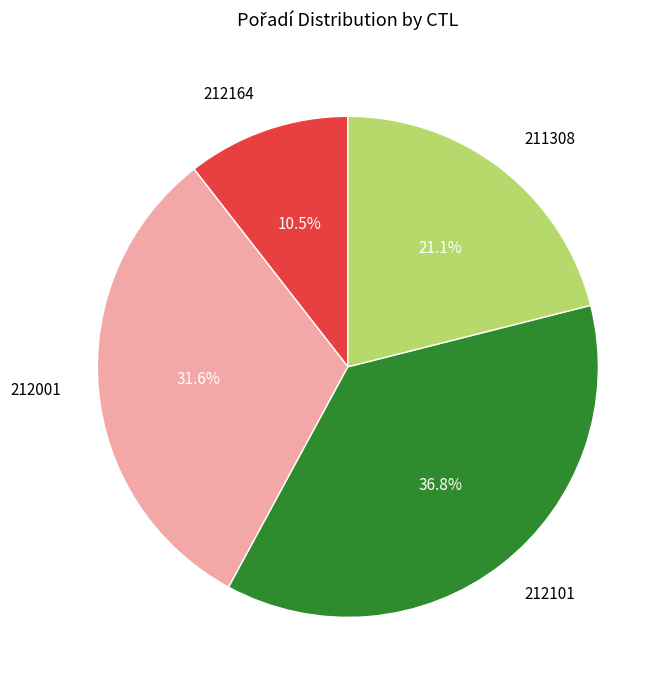

Does 212164 account for over 50% of the chart?

No